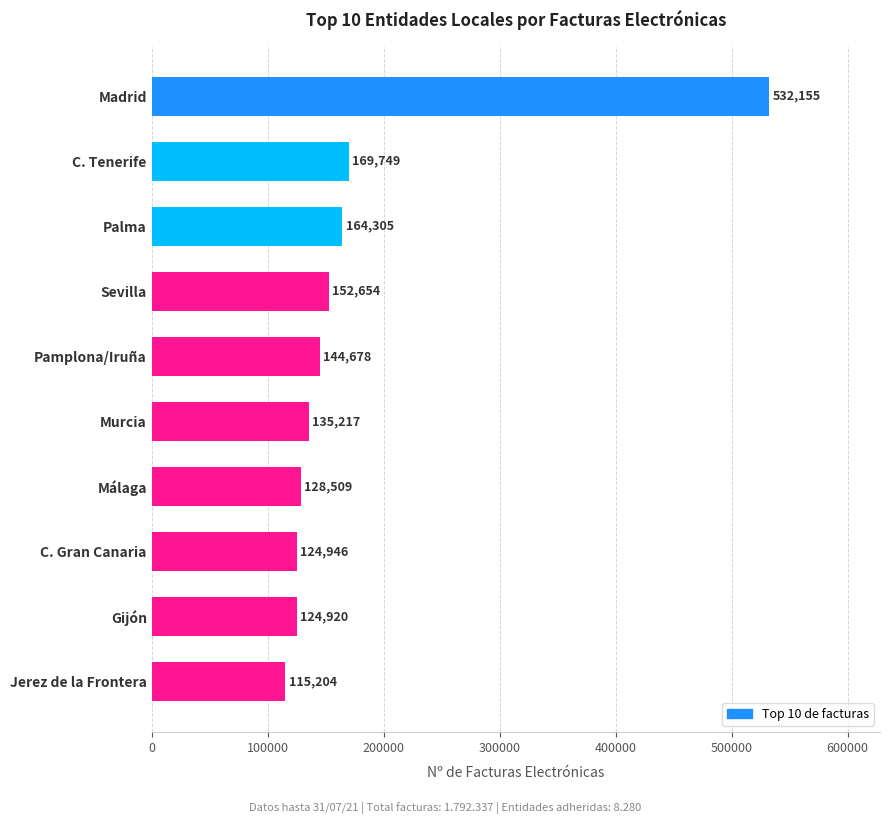

What is the difference between the maximum and minimum values?

416951